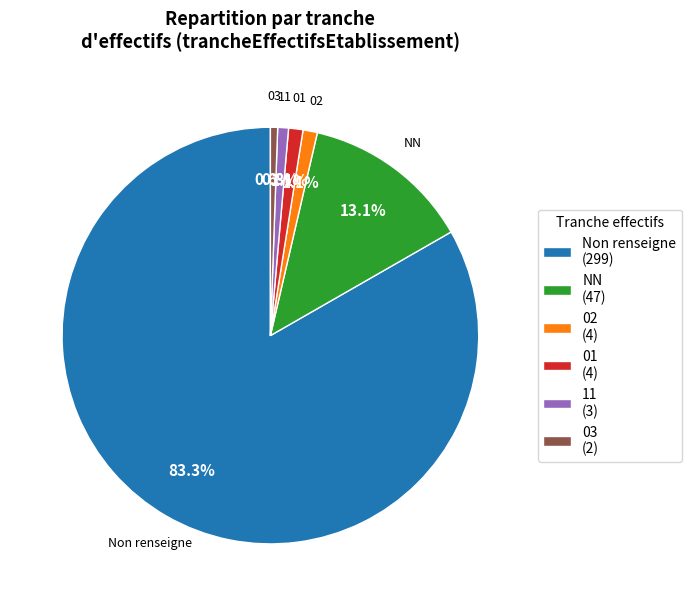

Which slice is the largest?

Non renseigne (299)